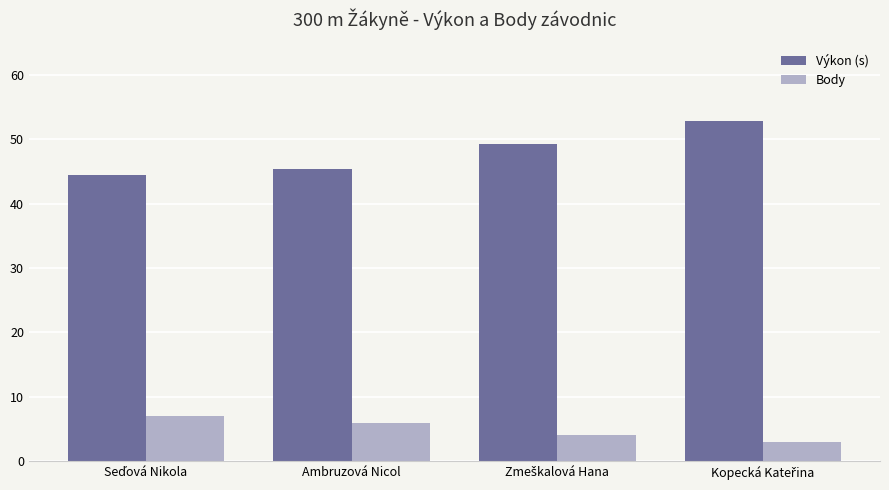

List the series in order of their overall mean, lowest first.

Body, Výkon (s)